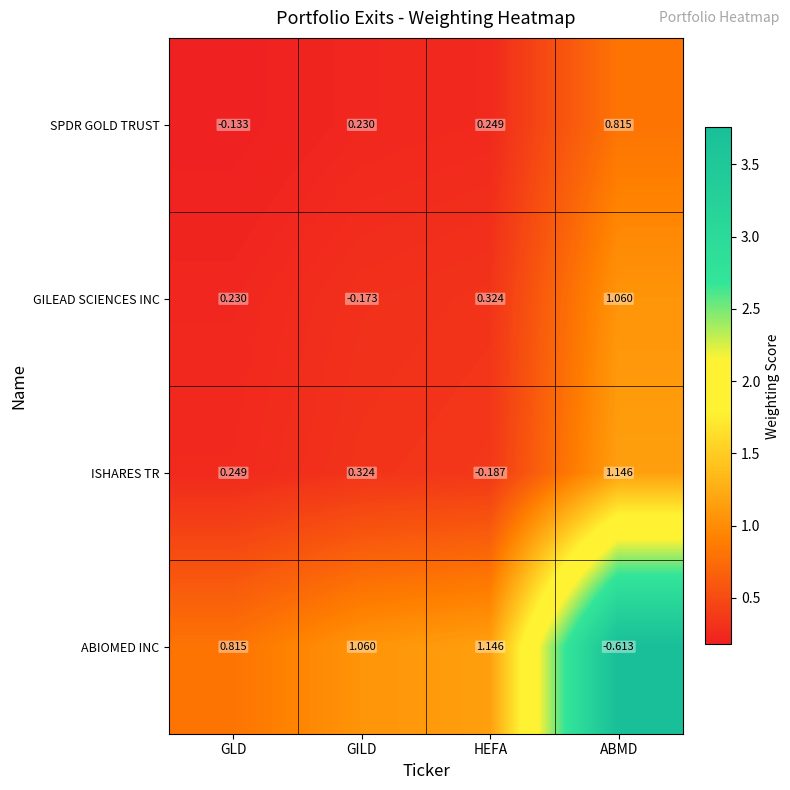

Between GLD and HEFA, which series saw the biggest shift?

ISHARES TR